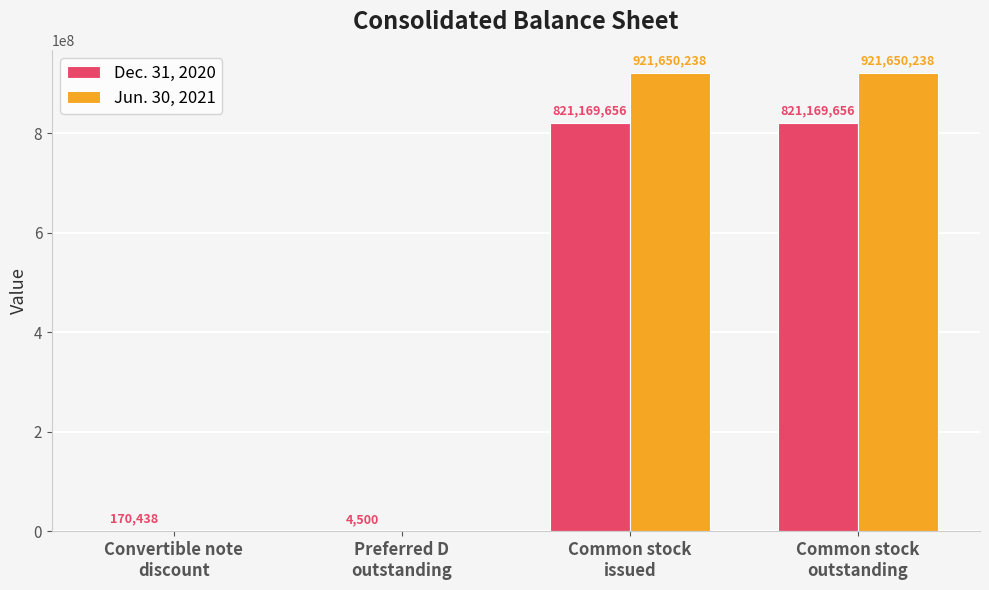

Reading left to right, transcribe all the data shown in this chart.

Dec. 31, 2020: 170438	4500	821169656	821169656
Jun. 30, 2021: 0	0	921650238	921650238